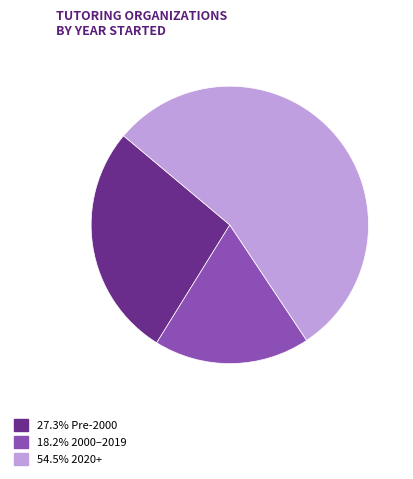

Does any single category account for the majority?

Yes